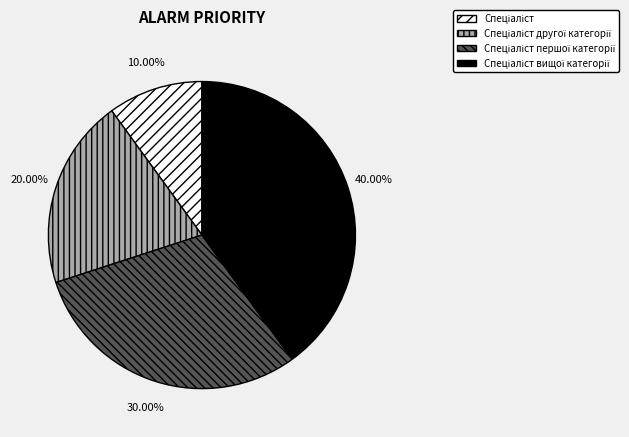

Does any single category account for the majority?

No